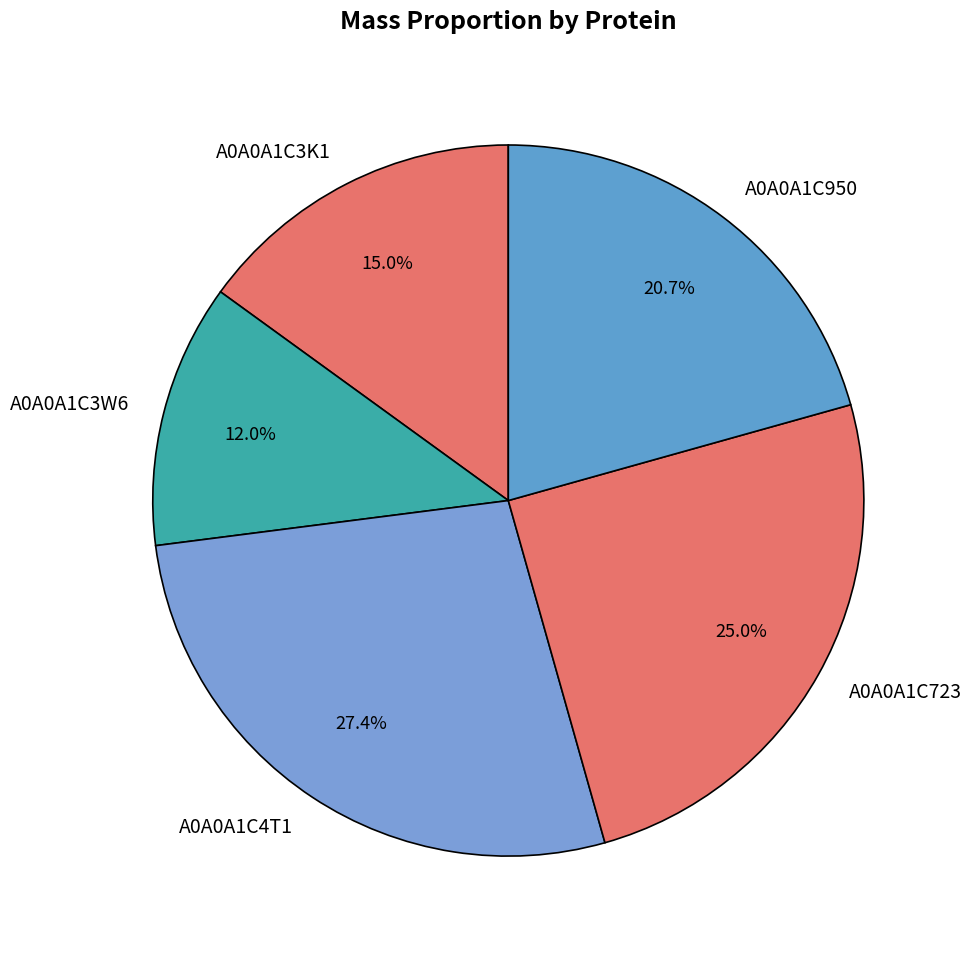

What percentage is the A0A0A1C723 slice, to the nearest percent?

25%